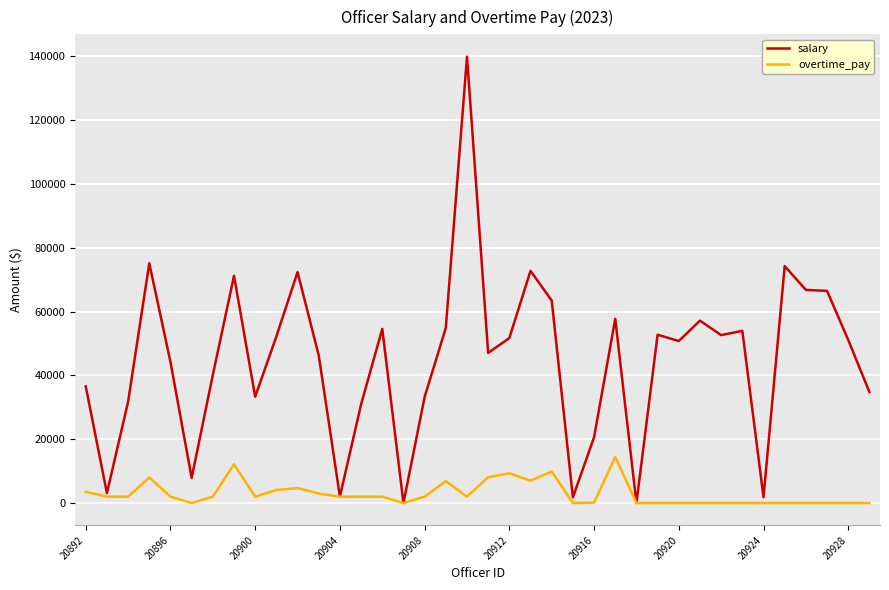

Which series has the largest total across all categories?

salary